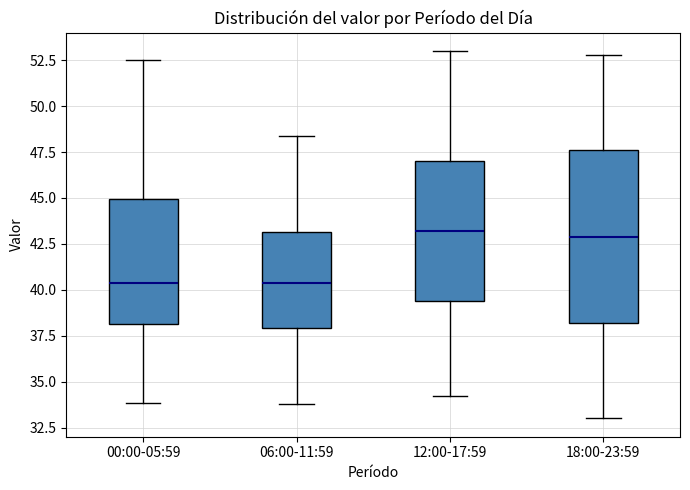

Reading left to right, transcribe this box plot: for each box, give where its median line is, the range the box spans, and where its two whiskers end, as read against the y-axis. The values are not printed on the chart, so give them approximately, as read against the axis.

00:00-05:59: median 40.5, box 38.0 to 45.0, whiskers 34.0 to 52.5
06:00-11:59: median 40.5, box 38.0 to 43.0, whiskers 34.0 to 48.5
12:00-17:59: median 43.0, box 39.5 to 47.0, whiskers 34.0 to 53.0
18:00-23:59: median 43.0, box 38.0 to 47.5, whiskers 33.0 to 53.0